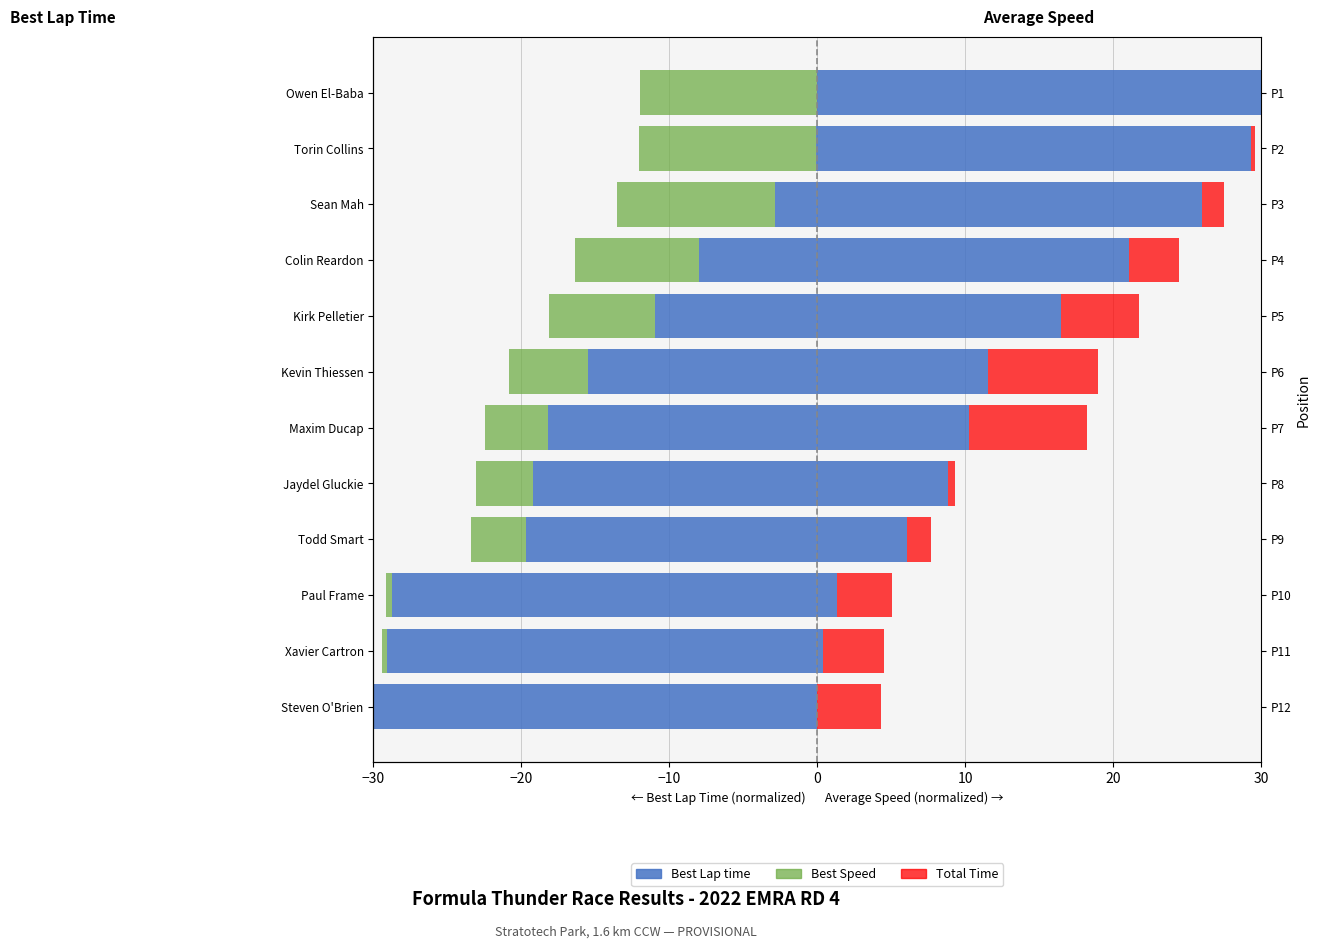

What is the sum of all Total Time (normalized) values?

40.0